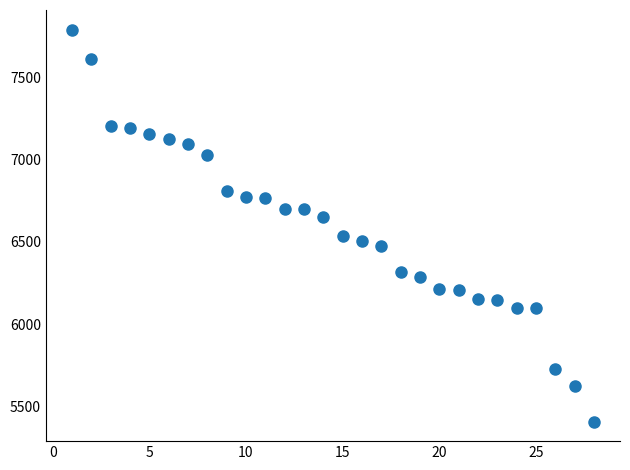

What is the range of Y values (max minus min)?

2382